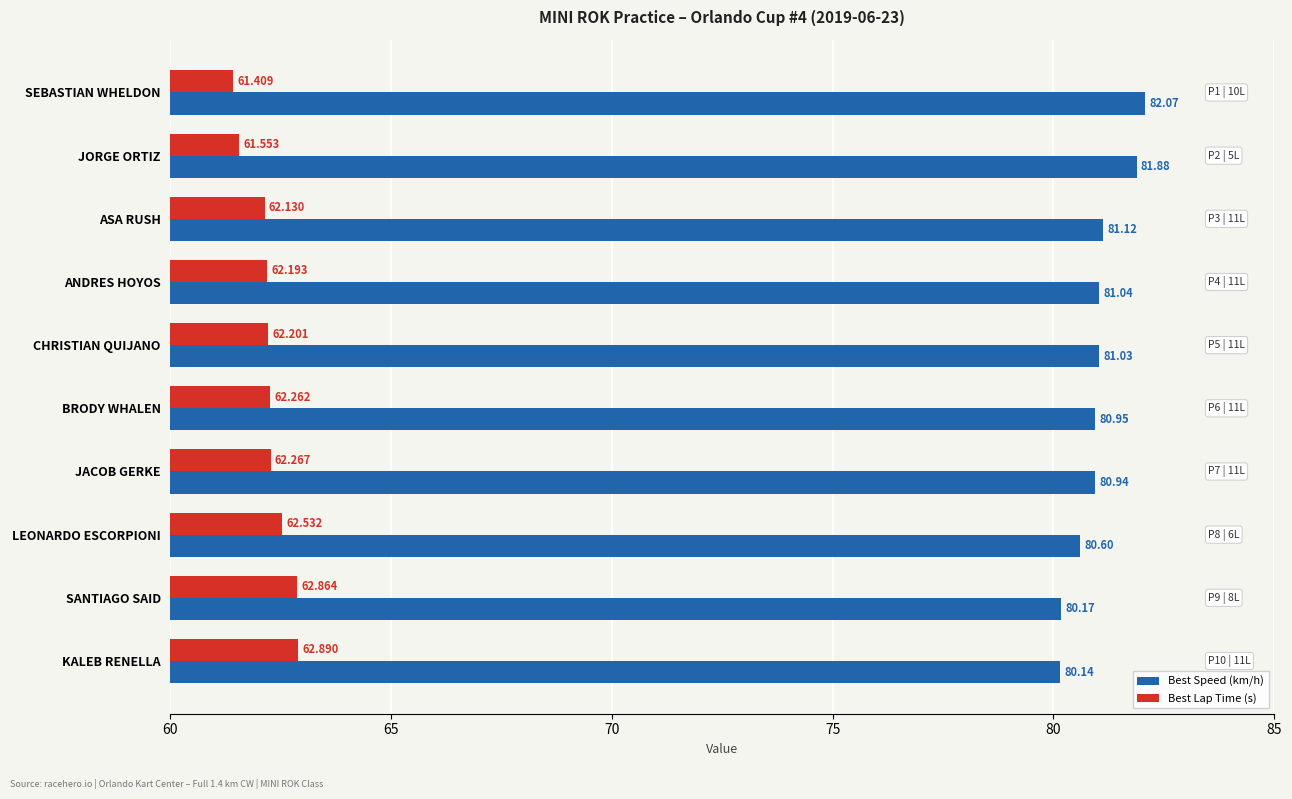

At which category is the sum across all series the highest?

SEBASTIAN WHELDON